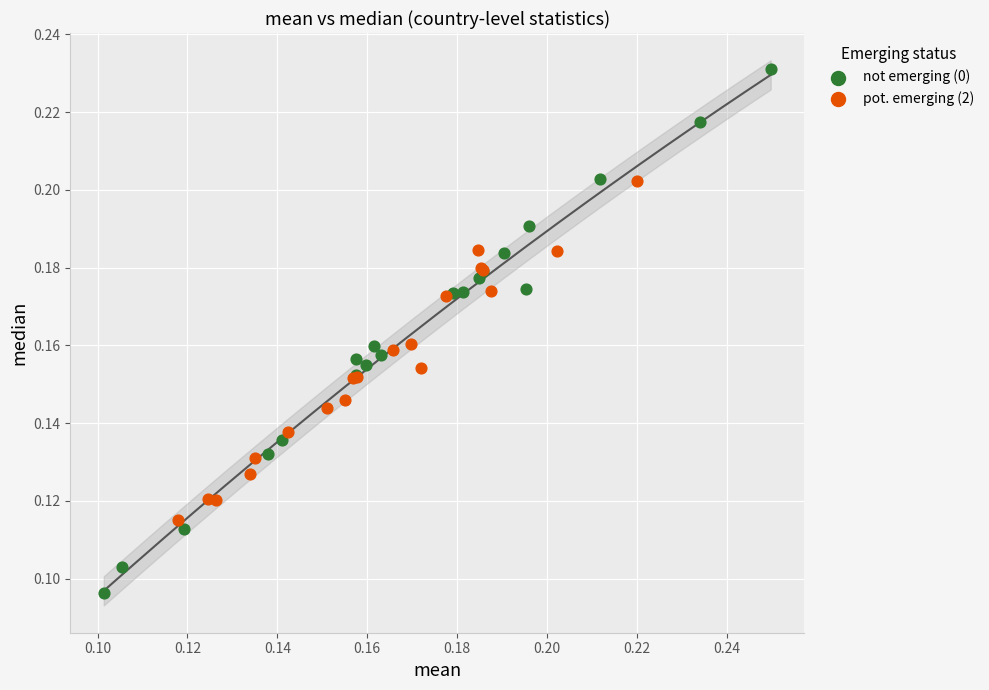

Which series reaches the minimum Y coordinate?

not emerging (0)